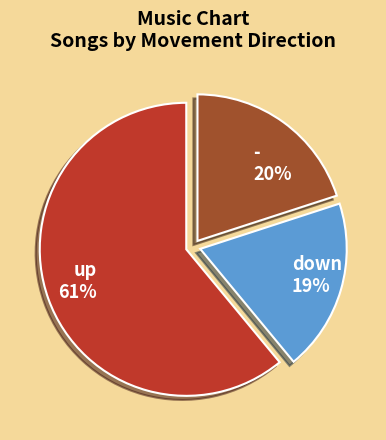

To the nearest percent, what is the combined percentage of down and -?

39%